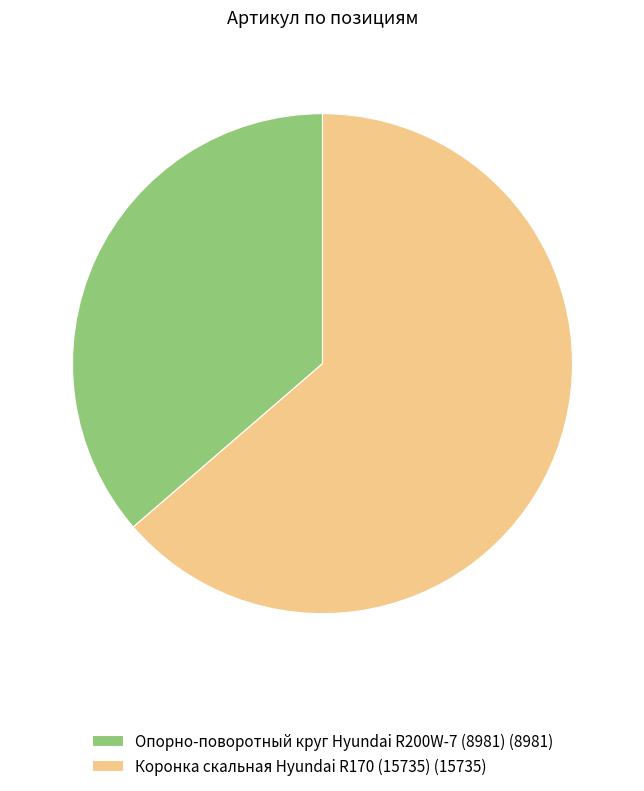

Which slice is the largest?

Коронка скальная Hyundai R170 (15735)